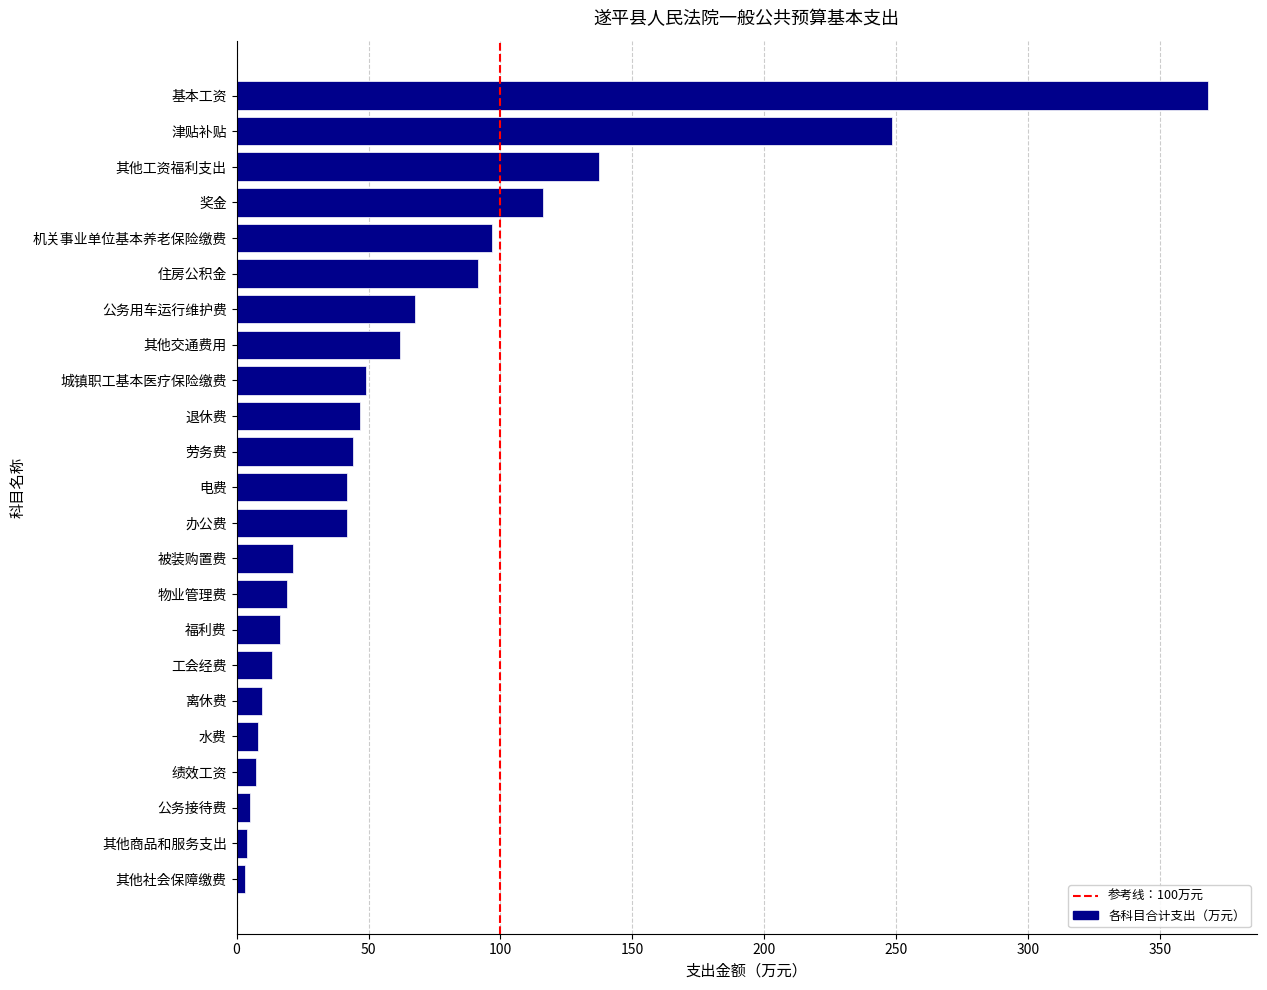

Which category has the highest value across all series?

基本工资